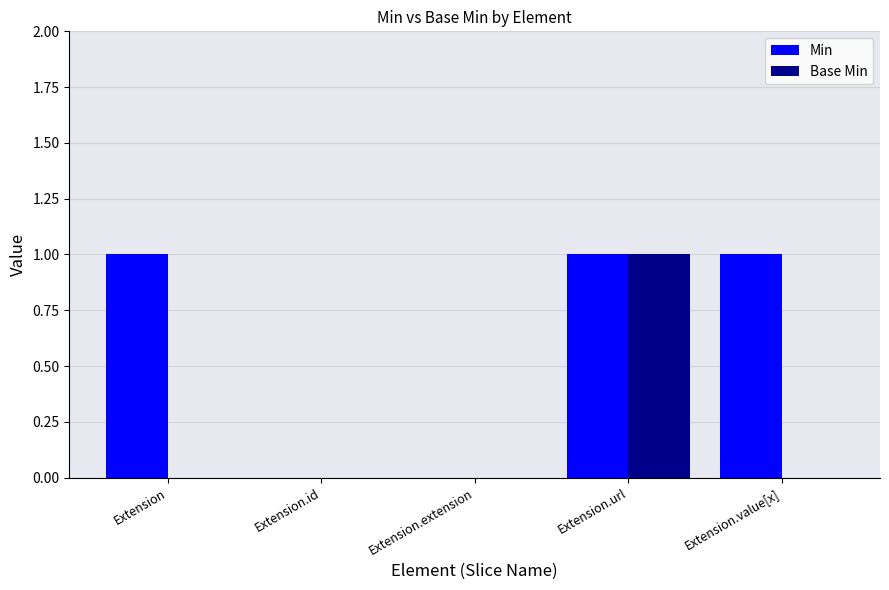

How many series are shown in this chart?

2